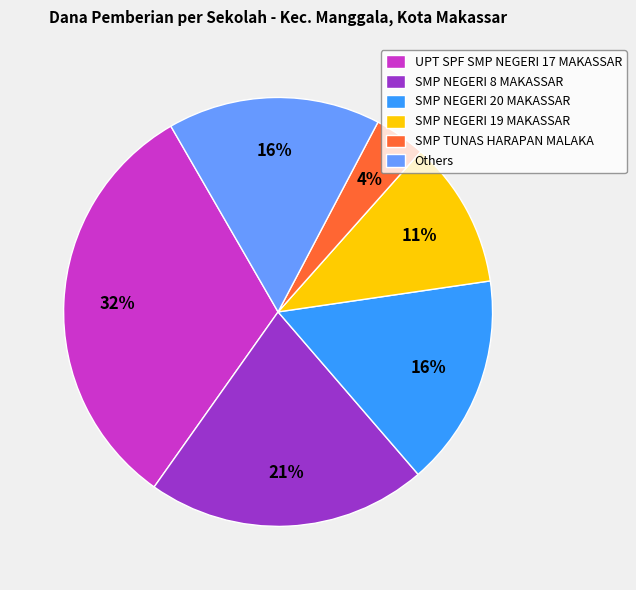

Which has a higher value, Others or UPT SPF SMP NEGERI 17 MAKASSAR?

UPT SPF SMP NEGERI 17 MAKASSAR